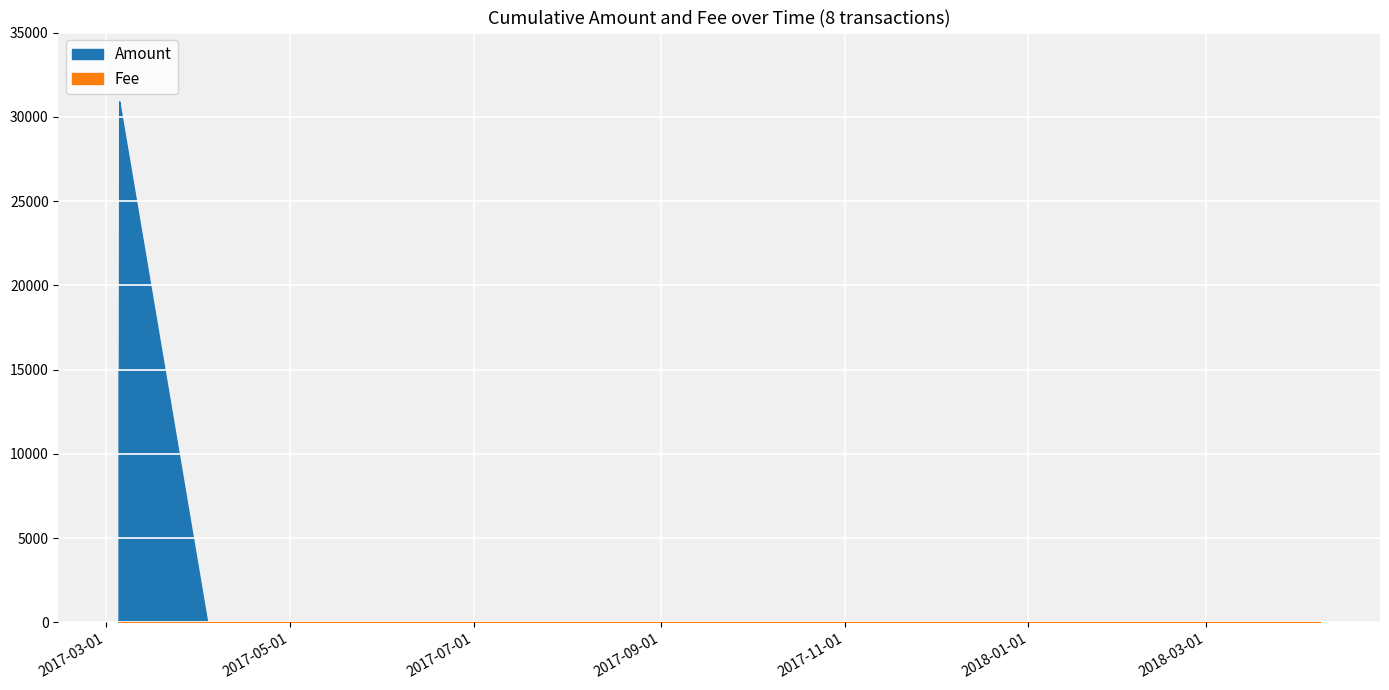

What is the average value of the Fee series?

1.0